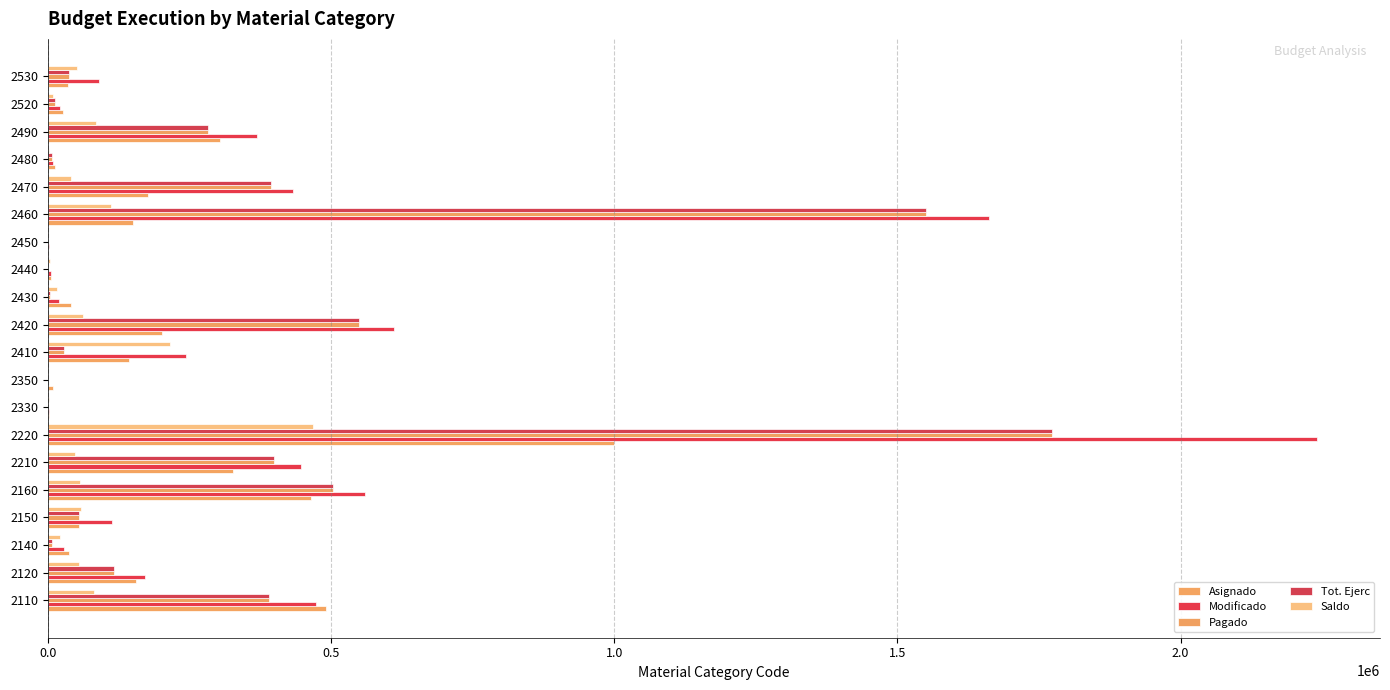

How many data points does each series have?

20